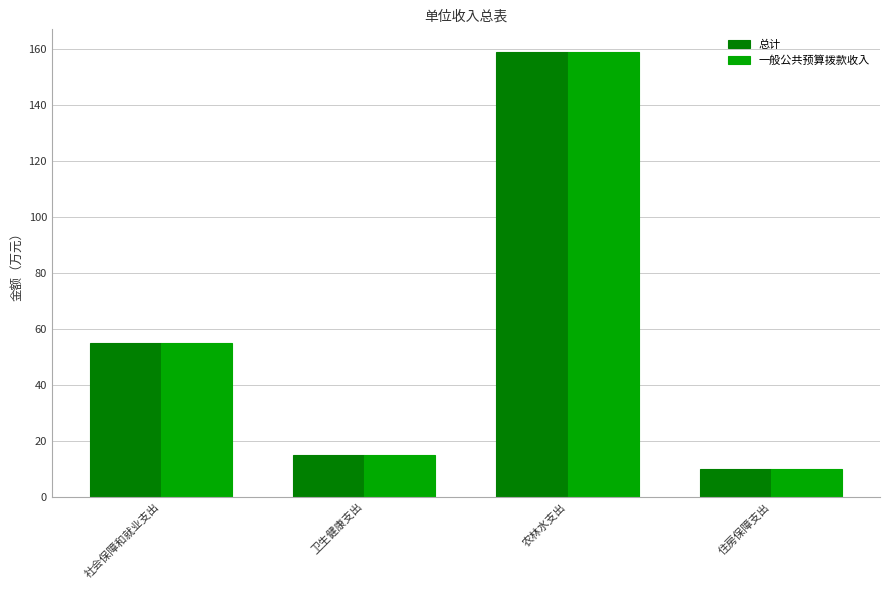

At which category does the chart reach its minimum across all series?

住房保障支出